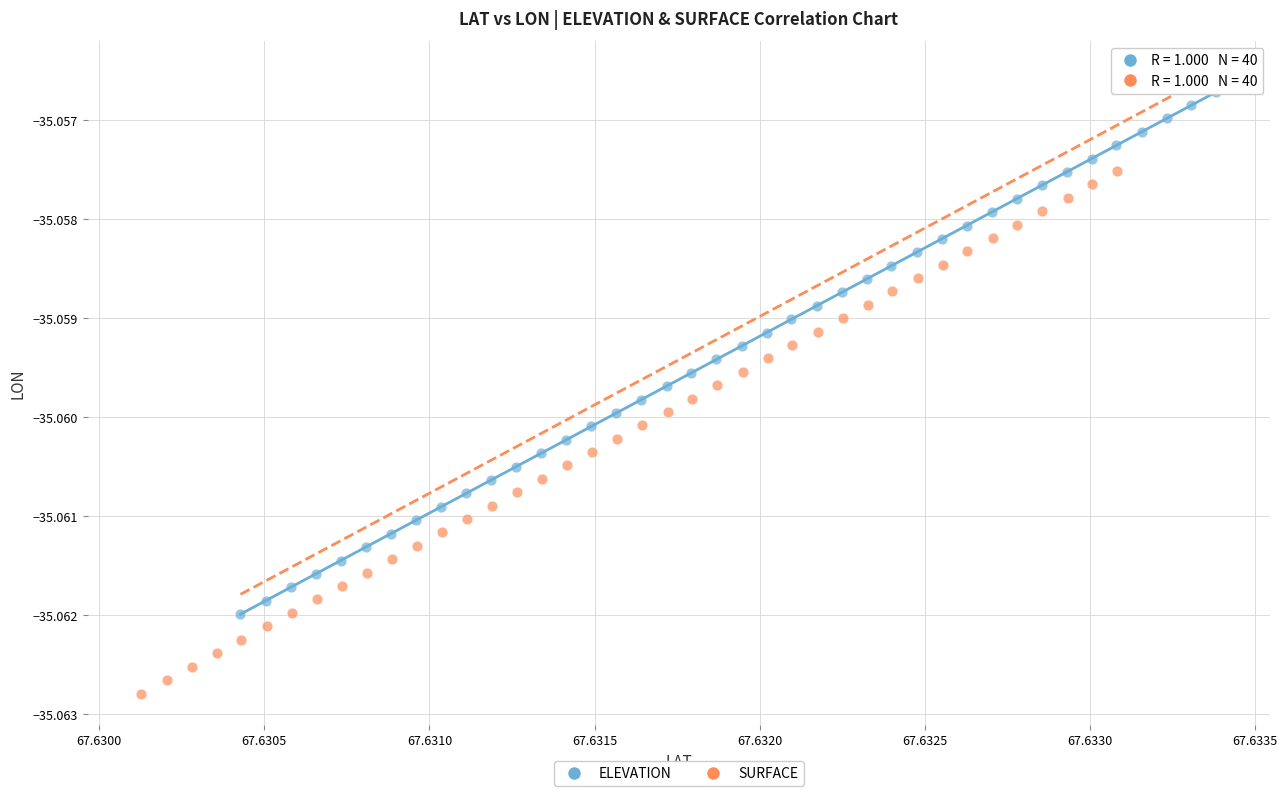

Which series reaches the minimum Y coordinate?

SURFACE